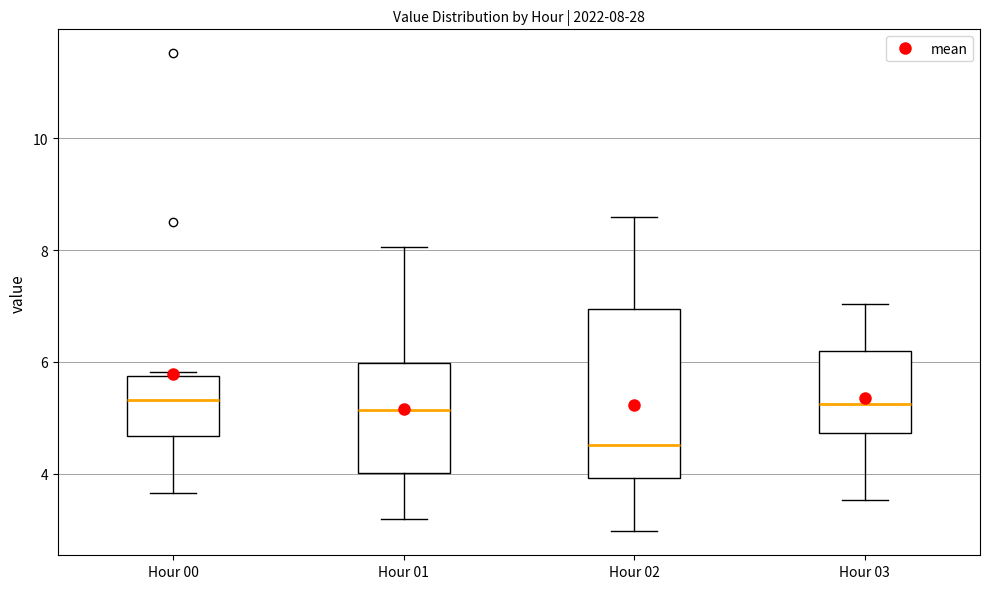

Comparing the boxes themselves (not the whiskers), which one is the tallest?

Hour 02